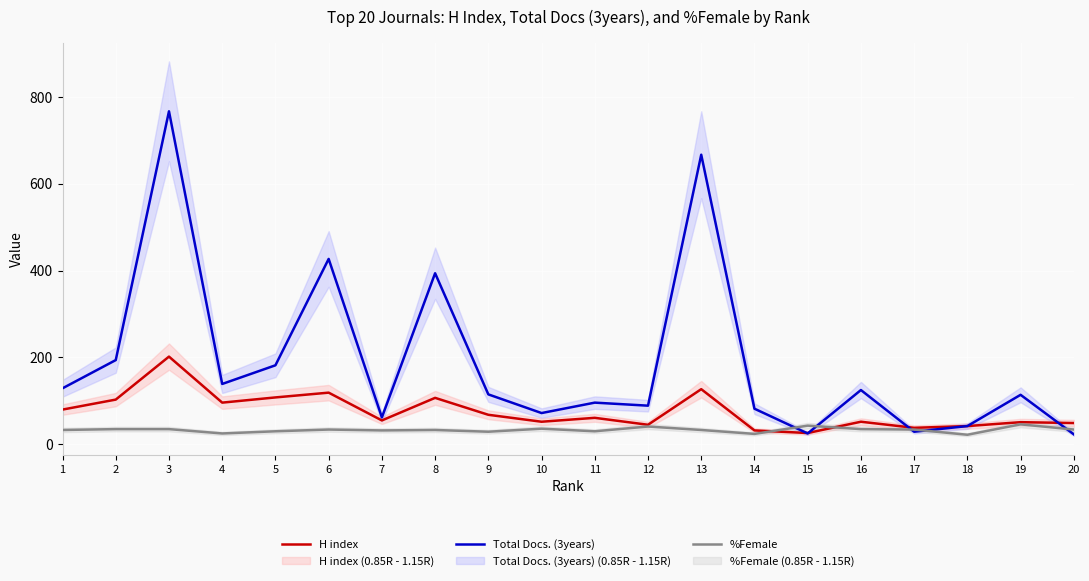

Reading right to left, what are all the values shown in this chart?

H index: 49	51	42	38	52	26	32	127	45	61	52	68	107	55	119	108	96	202	103	80
Total Docs. (3years): 23	114	42	29	125	25	82	667	89	96	72	115	394	62	427	182	139	767	194	129
%Female: 34	46	22	34	35	43	24	33	41	30	36	29	33	32	34	30	25	35	35	33